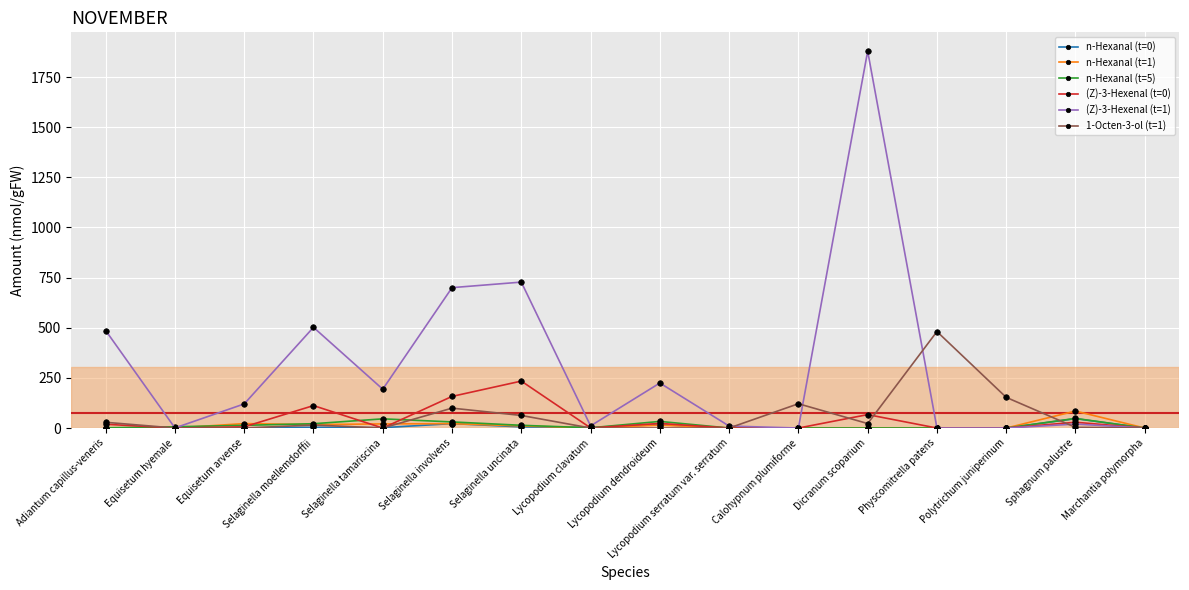

How many categories are shown in the chart?

16